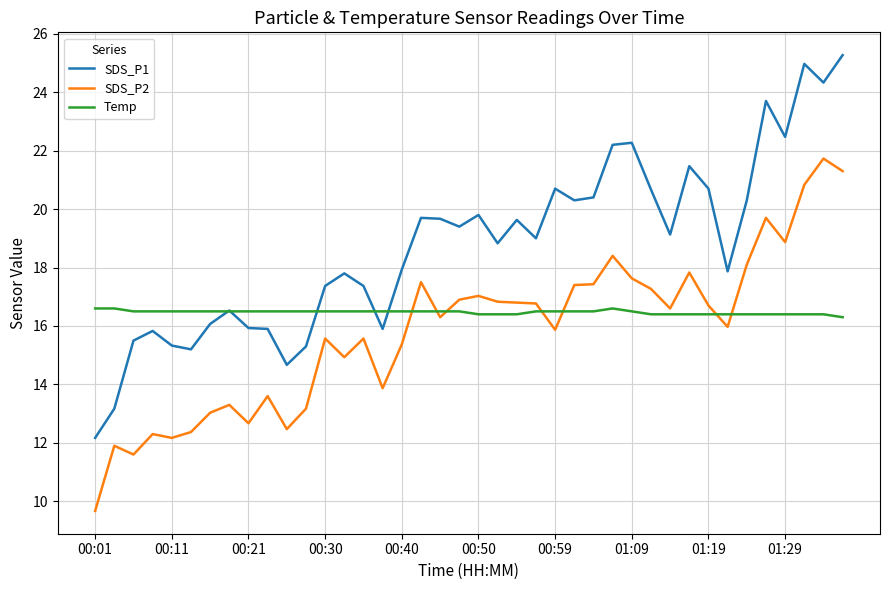

True or false: SDS_P2 and SDS_P1 cross at least once.

False